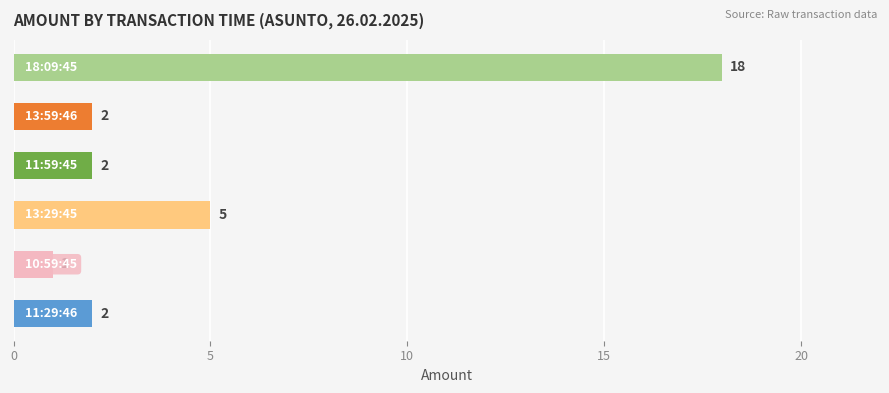

What is the minimum value shown in the chart?

1